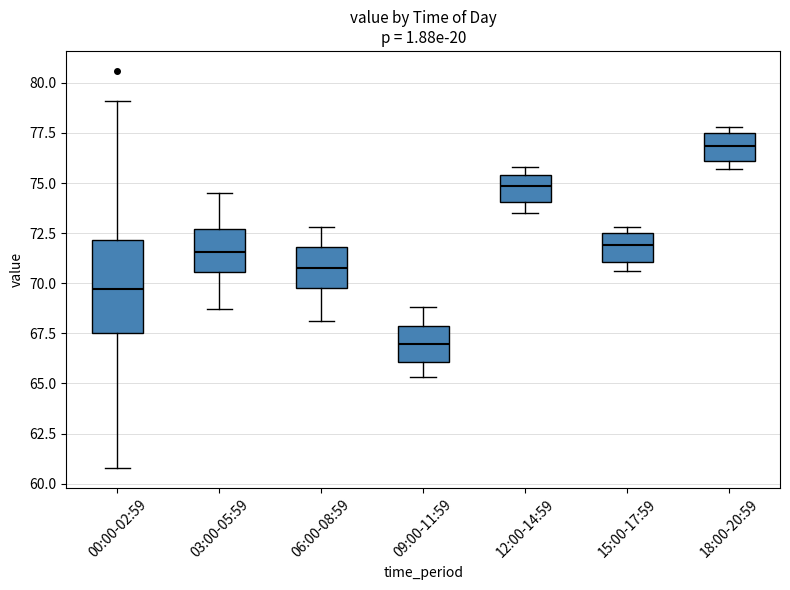

Reading left to right, read every box against the y-axis: the position of its median line, the range the box covers, and the ends of its whiskers. The values are not printed on the chart, so give them approximately, as read against the axis.

00:00-02:59: median 69.5, box 67.5 to 72.0, whiskers 61.0 to 79.0
03:00-05:59: median 71.5, box 70.5 to 72.5, whiskers 68.5 to 74.5
06:00-08:59: median 71.0, box 70.0 to 72.0, whiskers 68.0 to 73.0
09:00-11:59: median 67.0, box 66.0 to 68.0, whiskers 65.5 to 69.0
12:00-14:59: median 75.0, box 74.0 to 75.5, whiskers 73.5 to 76.0
15:00-17:59: median 72.0, box 71.0 to 72.5, whiskers 70.5 to 73.0
18:00-20:59: median 77.0, box 76.0 to 77.5, whiskers 75.5 to 78.0